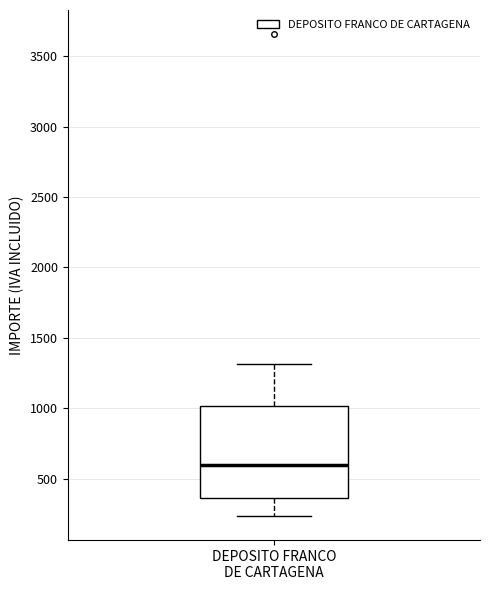

Transcribe this box plot: give where the median line is, the range the box spans, and where the two whiskers end, as read against the y-axis. The values are not printed on the chart, so give them approximately, as read against the axis.

median 600, box 350 to 1000, whiskers 250 to 1300